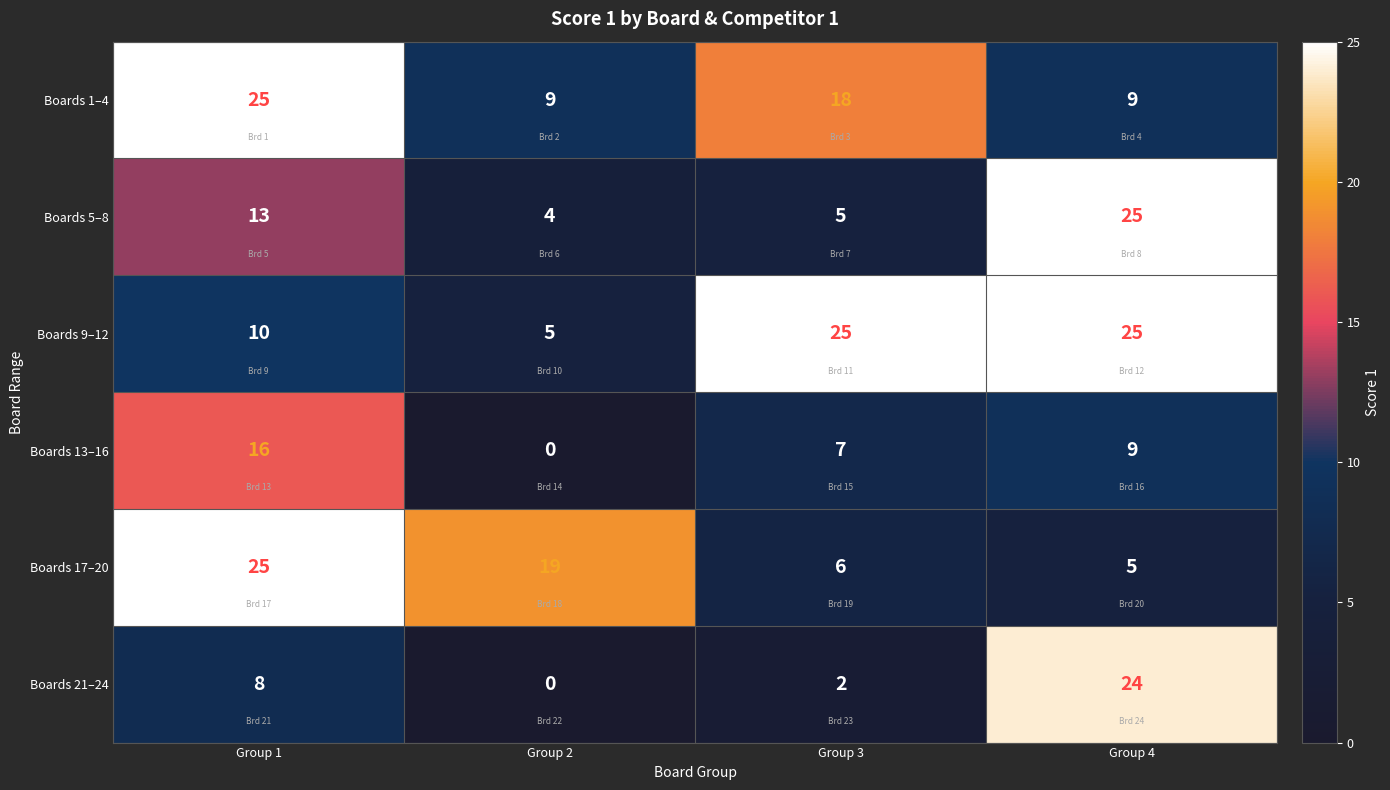

Where does the Boards 1–4 series first go above 18?

Group 1